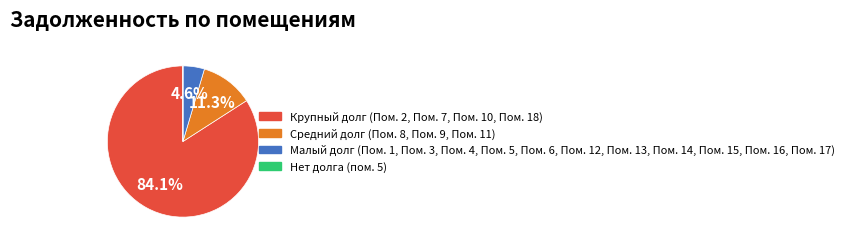

Does any single category account for the majority?

Yes